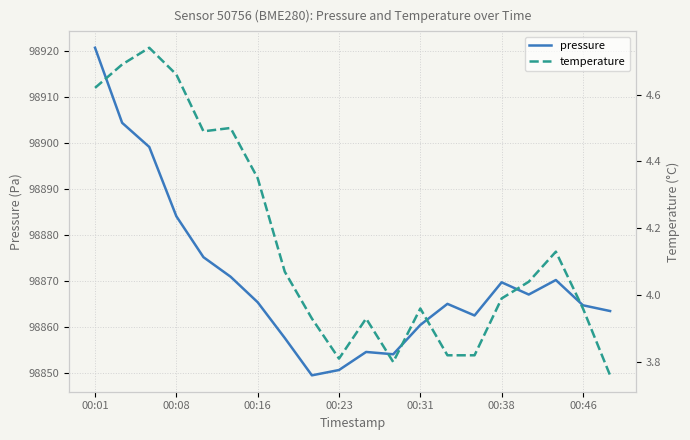

True or false: temperature and pressure intersect in this chart.

False